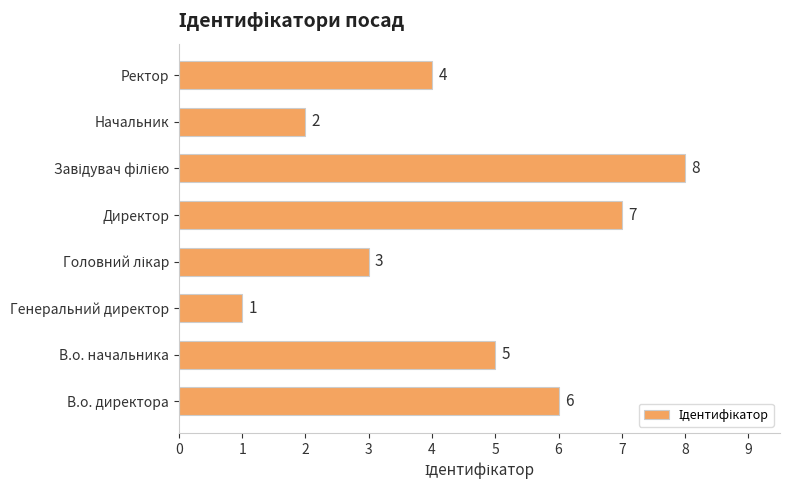

Does the chart contain stacked bars?

No